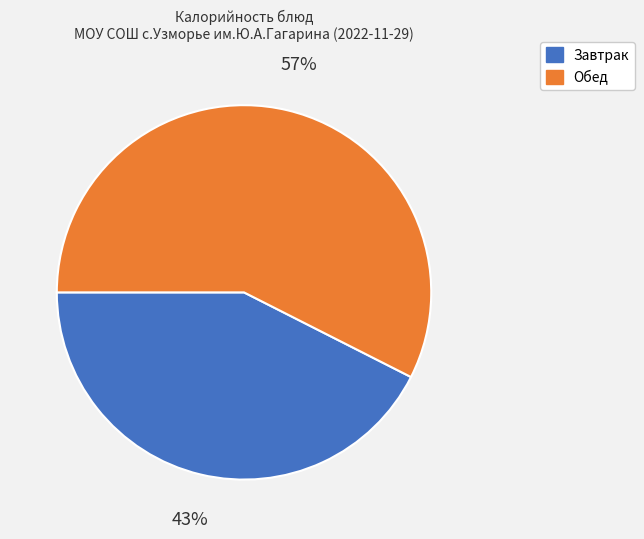

Does any single category account for the majority?

Yes